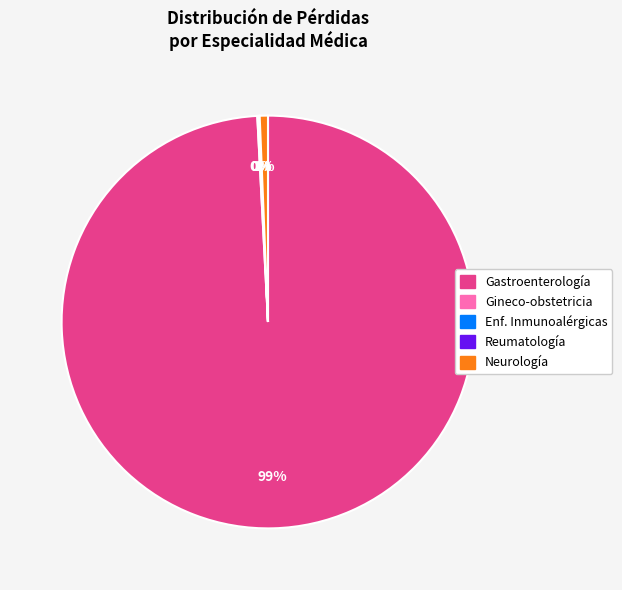

To the nearest percent, what is the average slice percentage?

20%